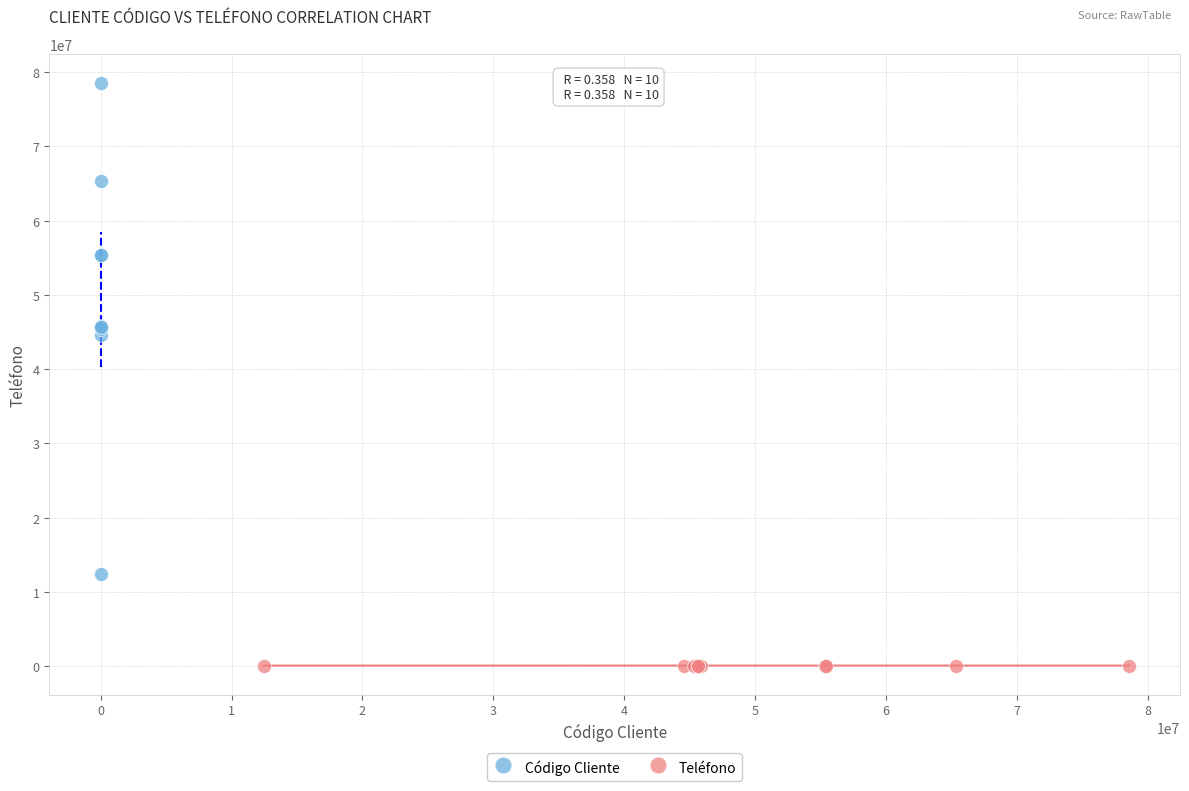

Which series reaches the minimum Y coordinate?

Teléfono